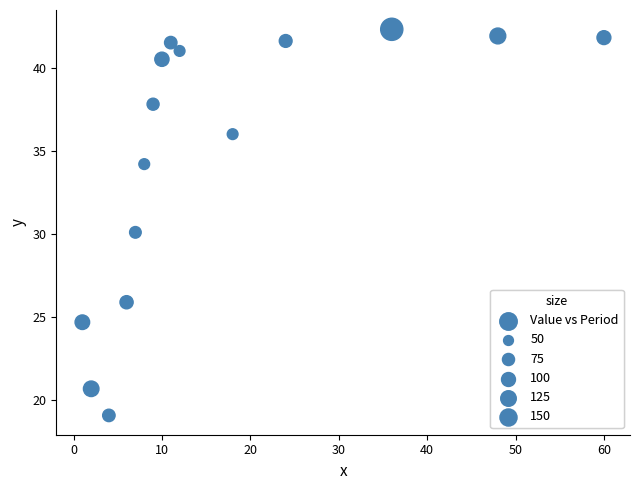

What is the range of X values (max minus min)?

59.0